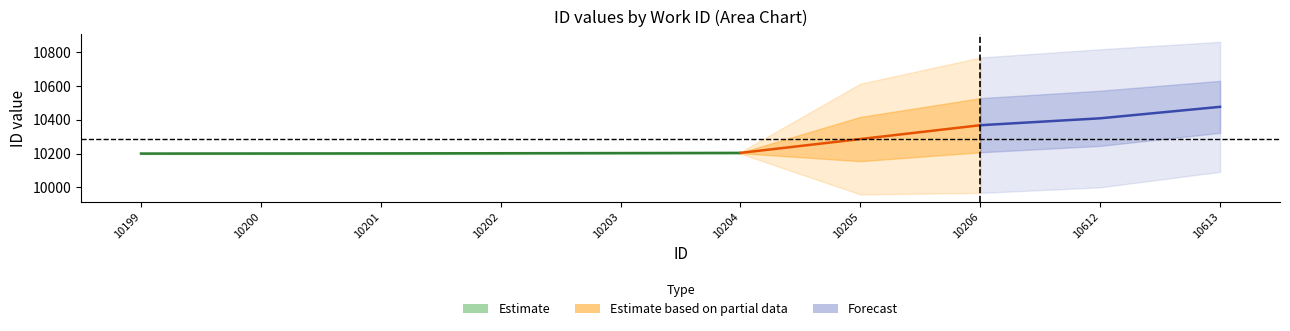

Reading left to right, extract all data points from this chart.

work_id: 3932	3932	3932	3932	3932	3932	3932	3932	4136	4136
id: 10199	10200	10201	10202	10203	10204	10205	10206	10612	10613